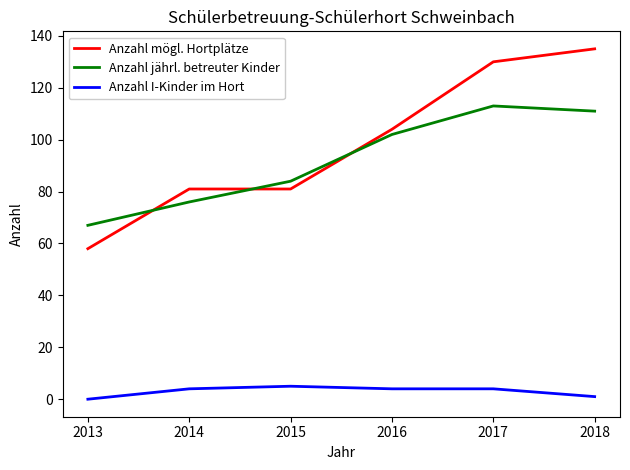

Which label corresponds to the largest value in the chart?

2018